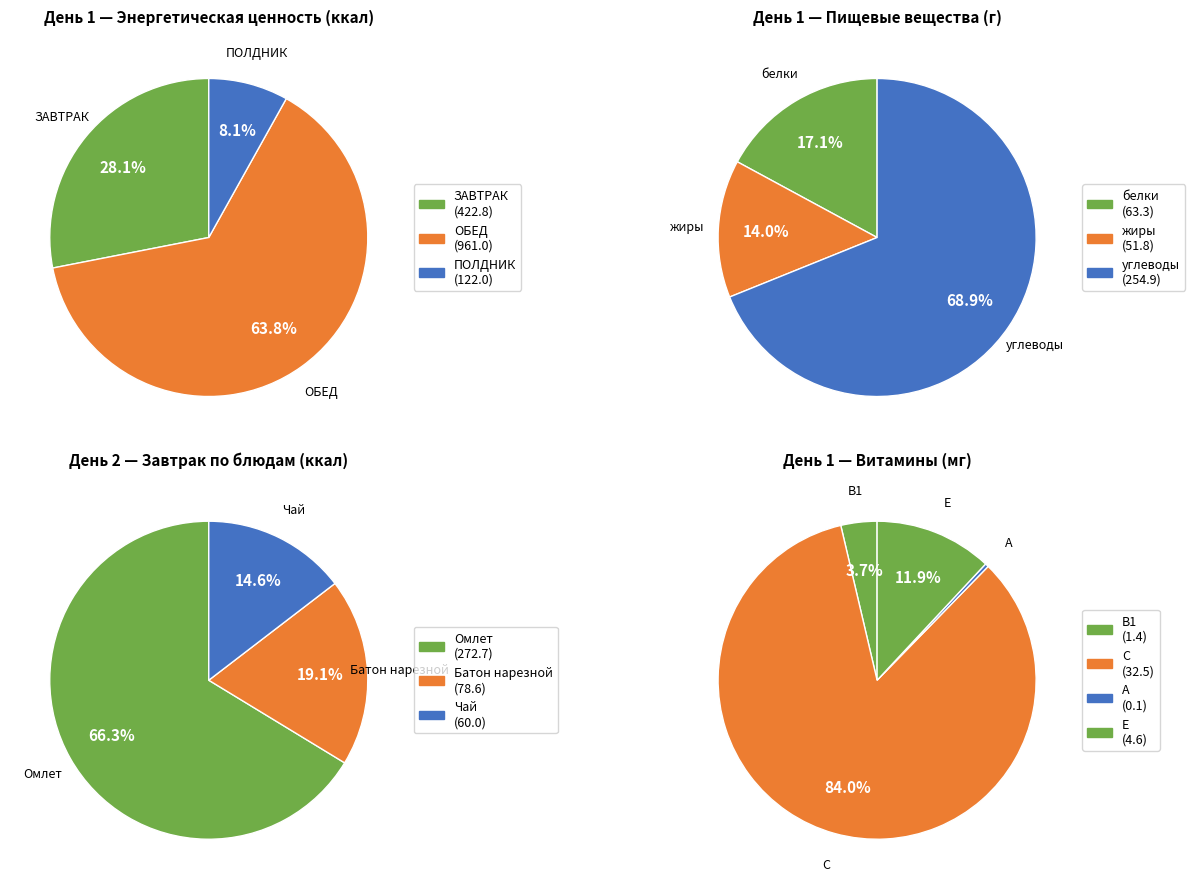

Which series has the widest spread of values?

ЗАВТРАК